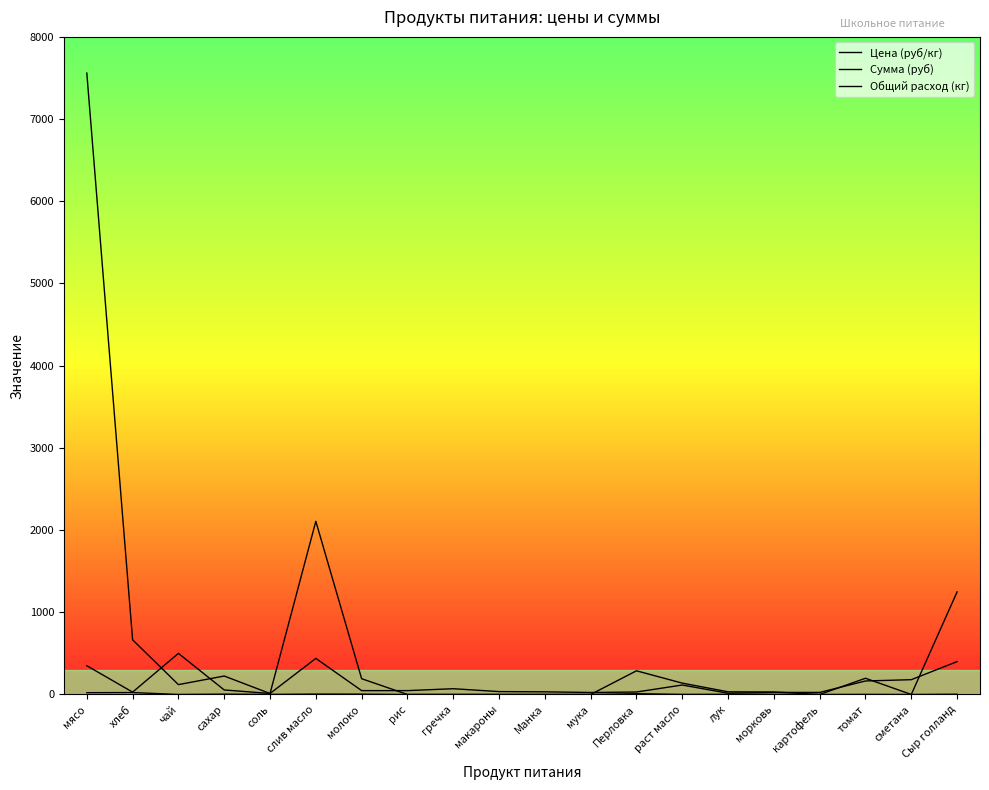

True or false: Общий расход (кг) and Цена (руб/кг) cross at least once.

False